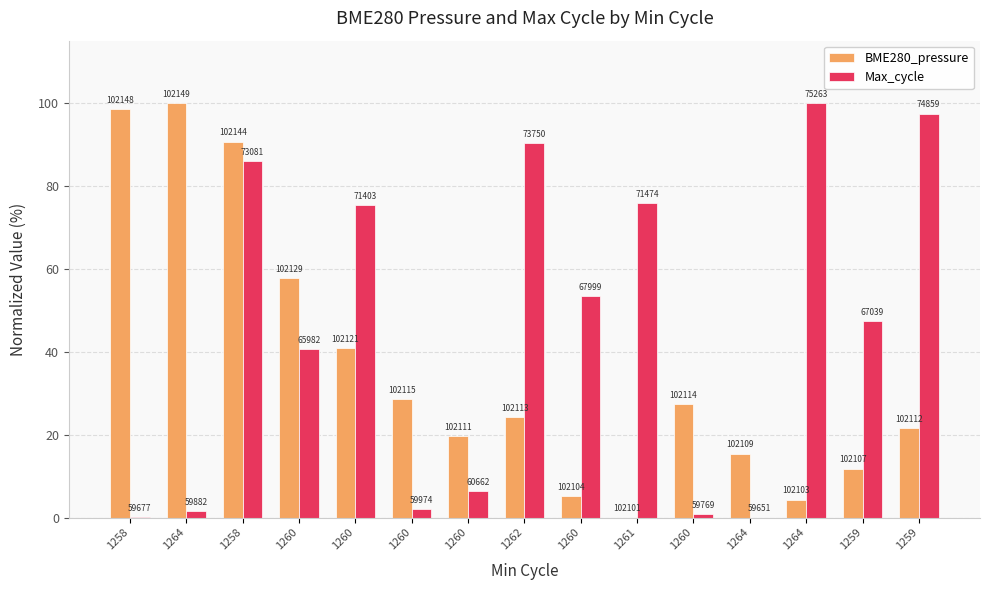

What are all the series names shown in the legend?

BME280_pressure, Max_cycle